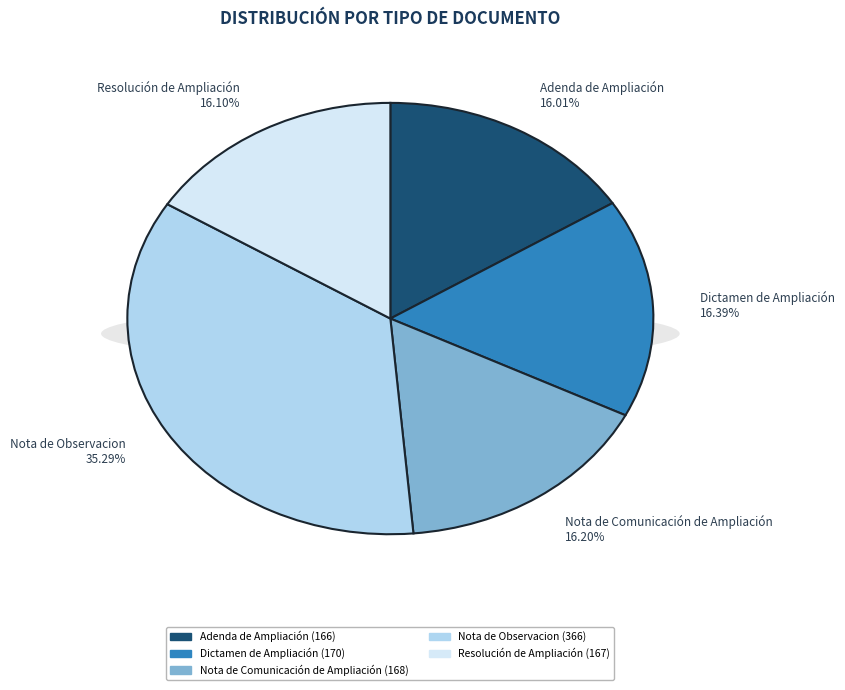

Do Resolución de Ampliación and Adenda de Ampliación together represent more than half of the pie?

No